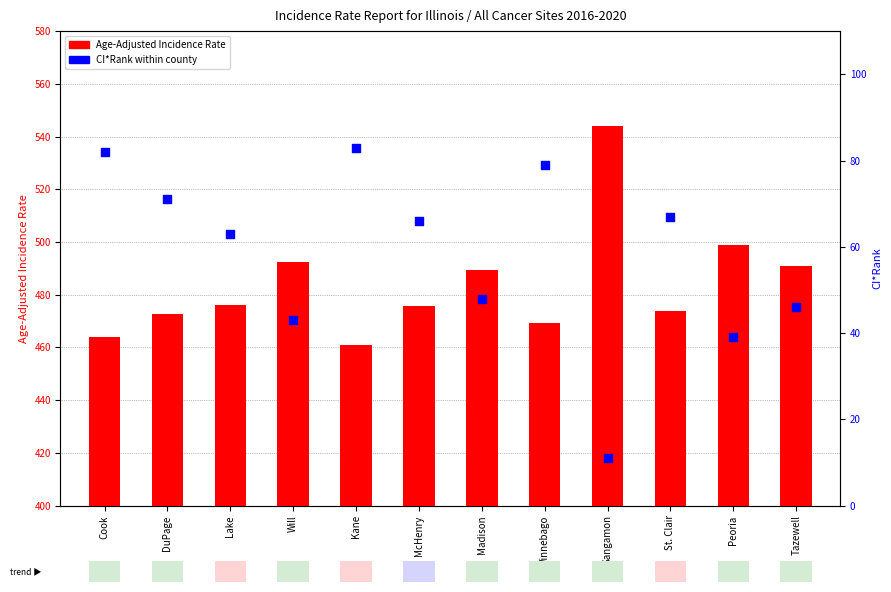

Is the value of Age-Adjusted Incidence Rate at St. Clair greater than the value of CI*Rank at Madison?

Yes